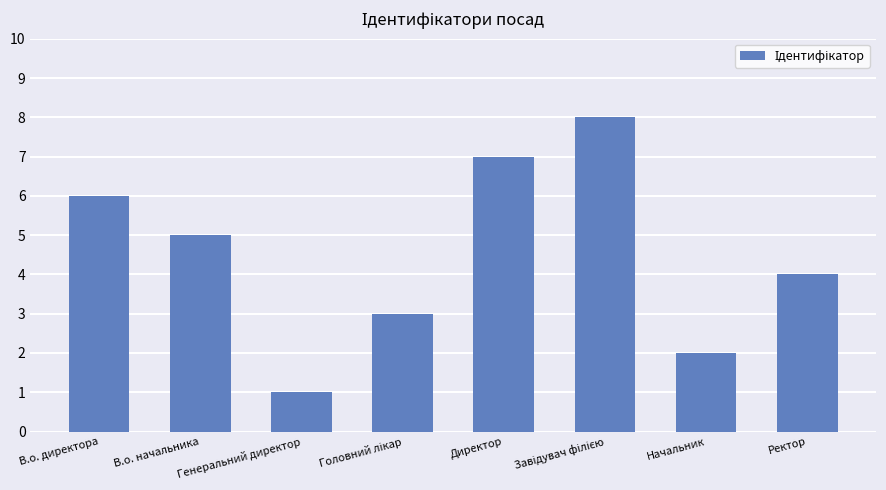

Are the bars horizontal?

No